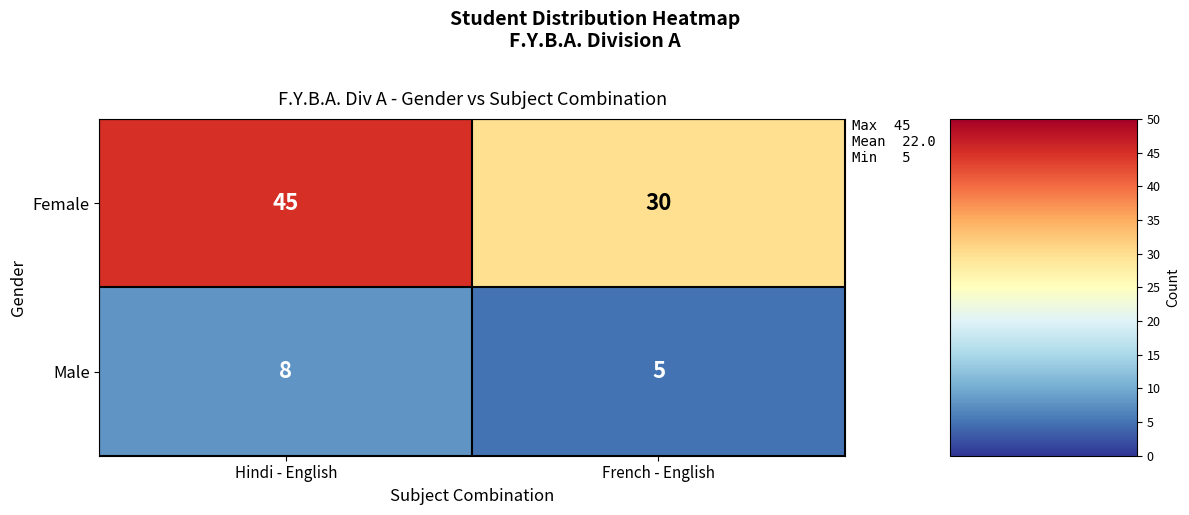

Reading right to left, what are all the values shown in this chart?

Female: 30	45
Male: 5	8